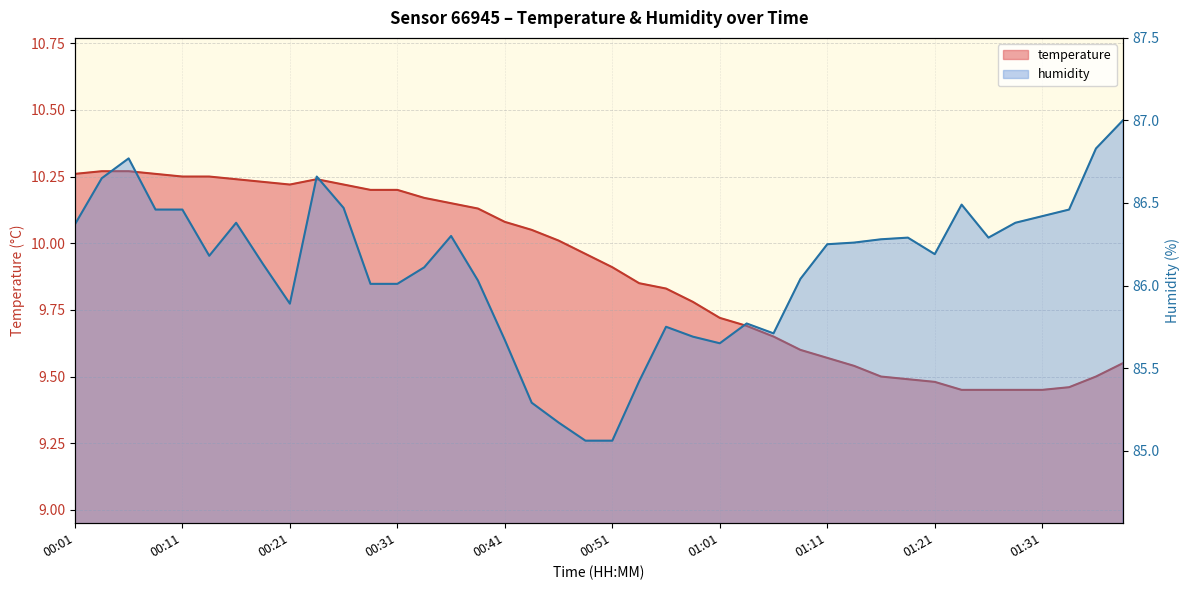

What is the value of the temperature point at the 14th from the left?

10.2